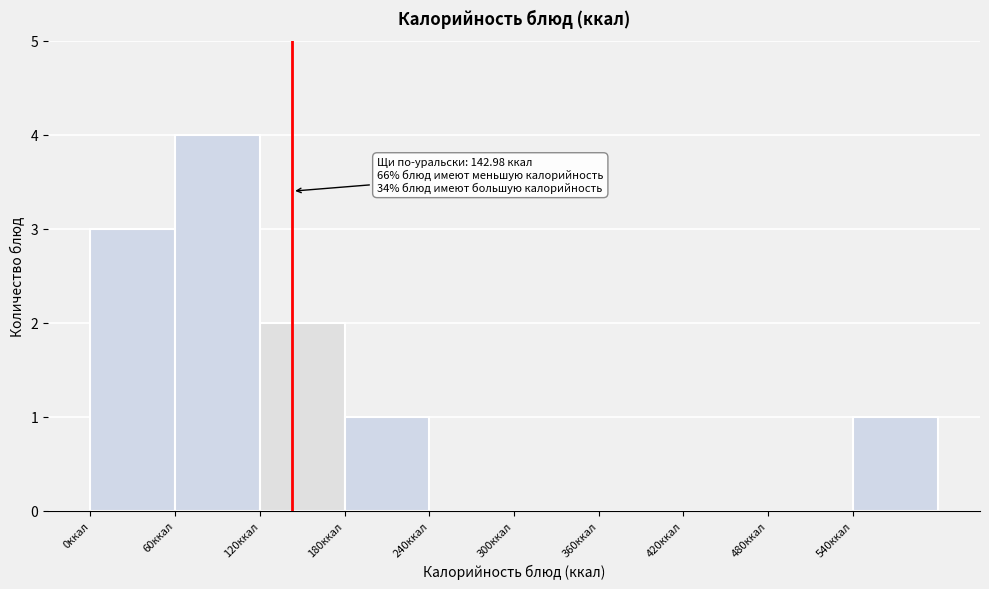

Over which range of the x-axis is the bar tallest?

60 to 120